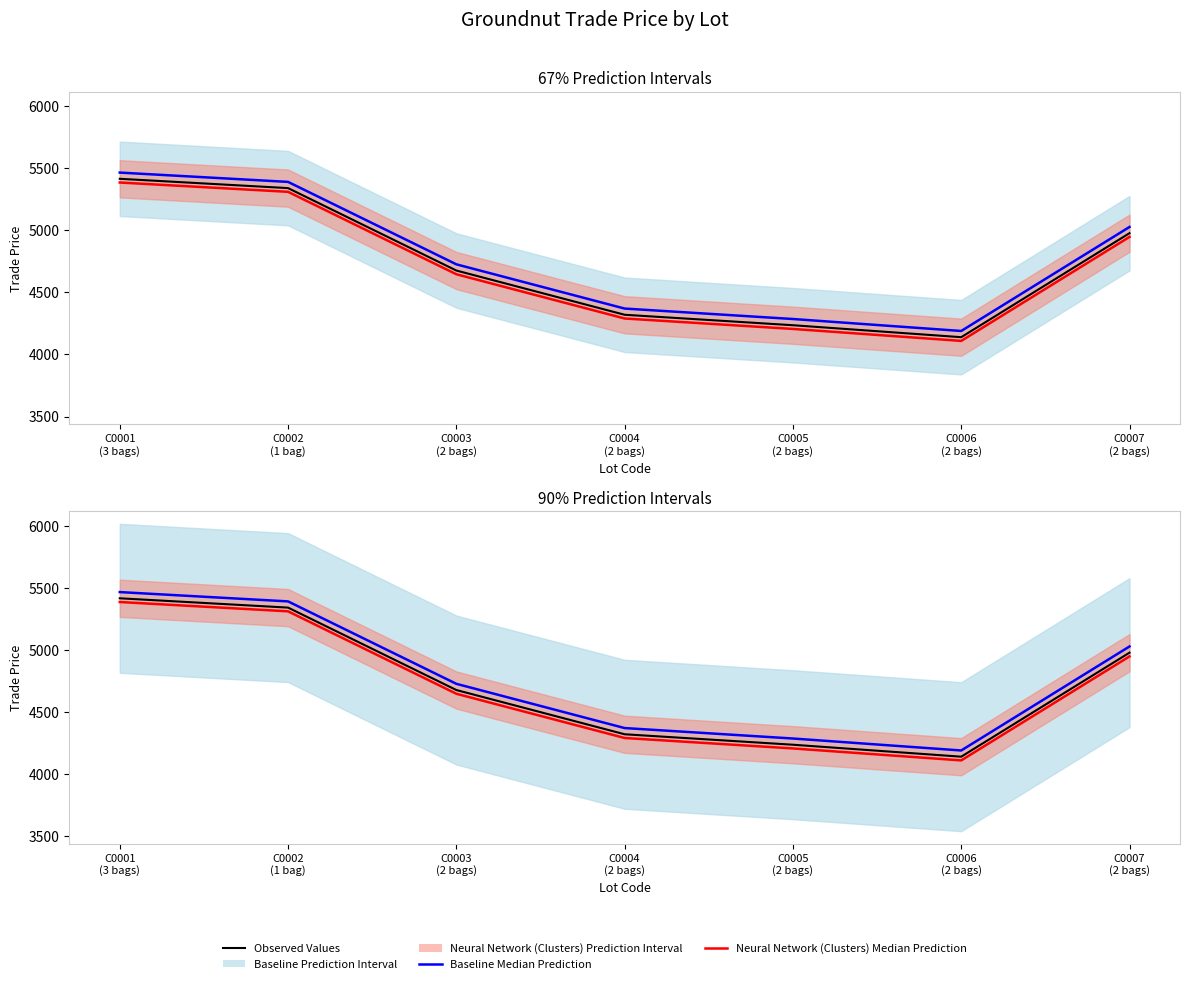

Which series has the largest total across all categories?

Baseline Median Prediction